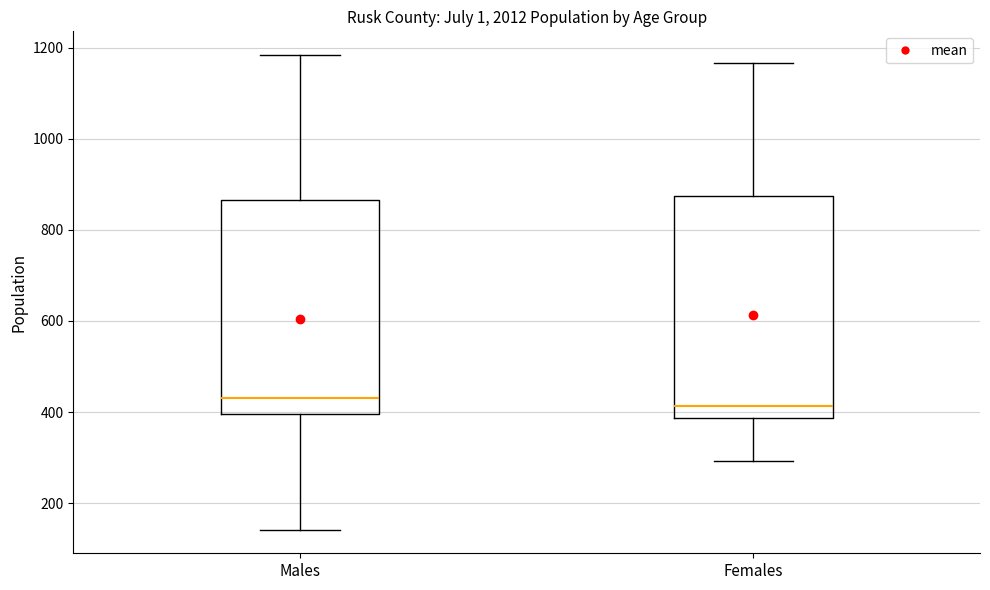

Where is the lower edge of the box for Males on the y-axis? The values are not printed on the chart, so give them approximately, as read against the axis.

400